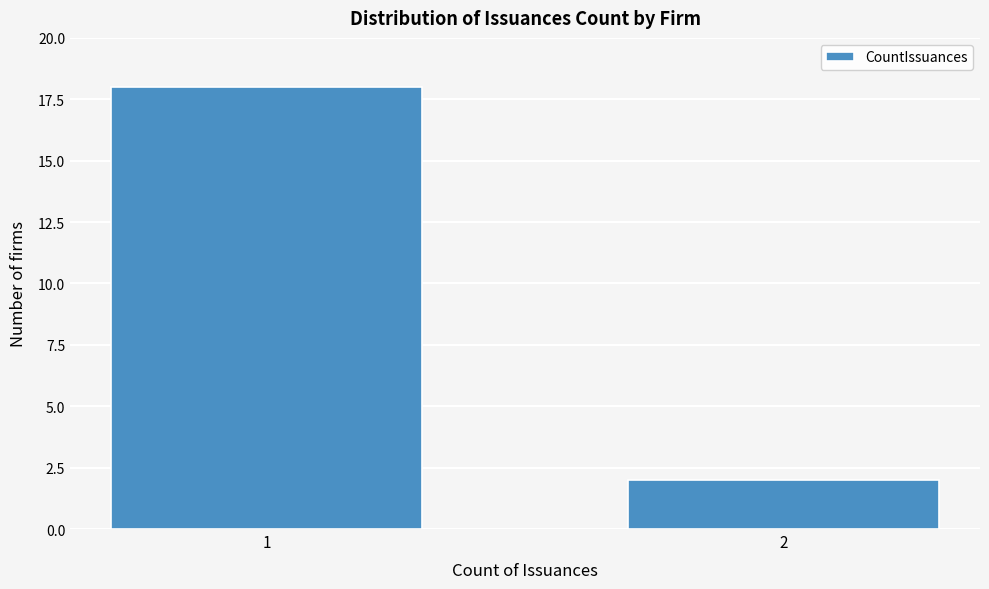

Reading left to right, what are all the values shown in this chart?

1=18	2=2